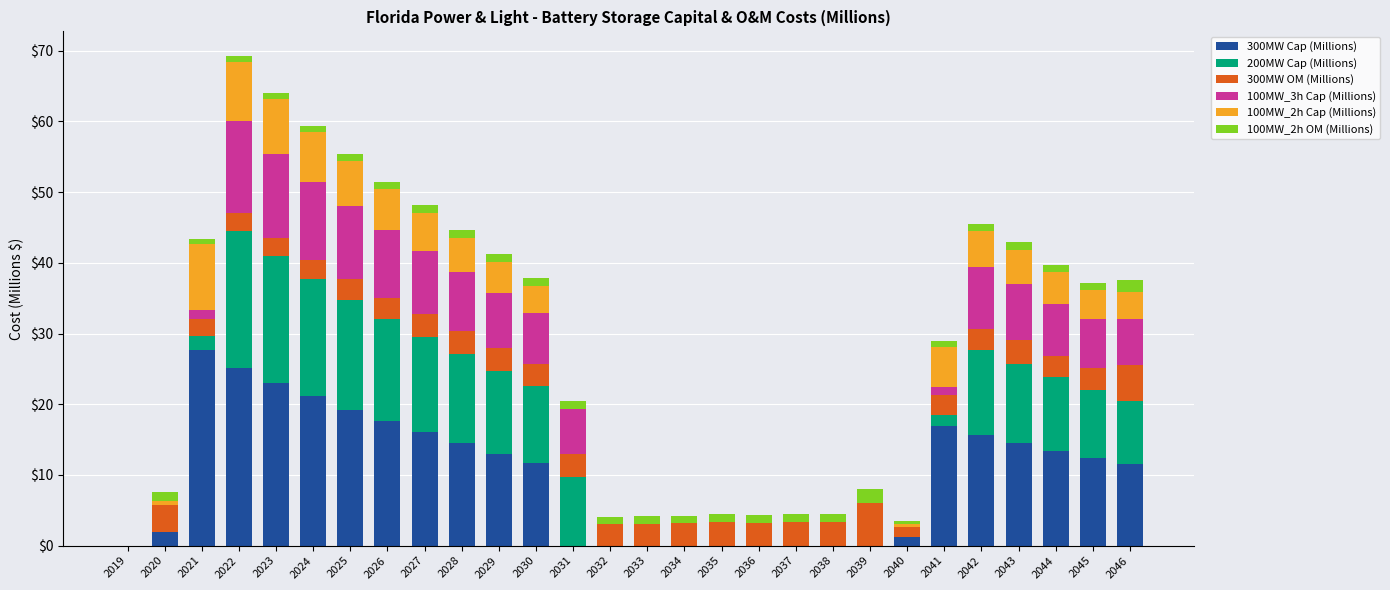

Which category has the highest value in the 300MW Cap (Millions) series?

2021